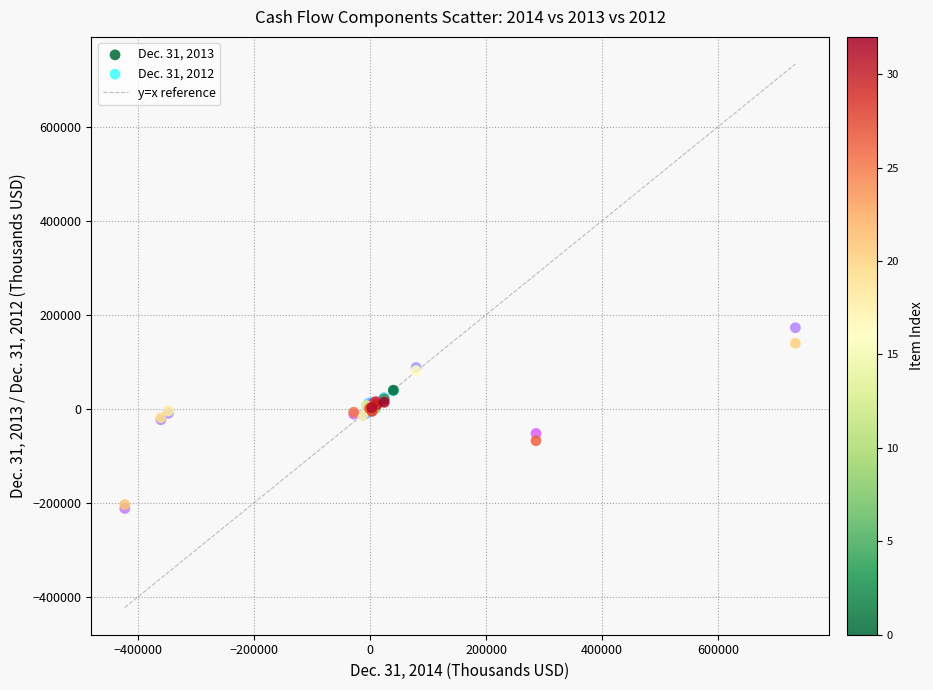

Which series reaches the maximum Y coordinate?

Dec. 31, 2012